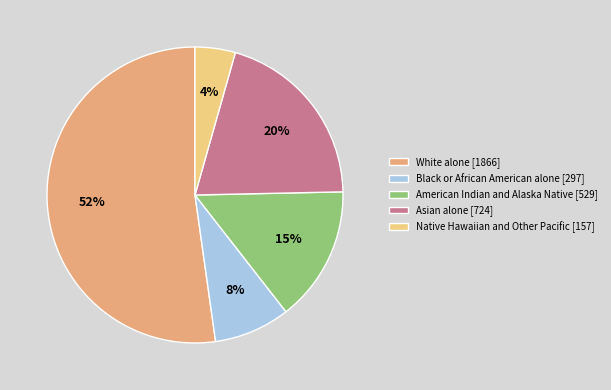

Which has a higher value, Native Hawaiian and Other Pacific or Black or African American alone?

Black or African American alone